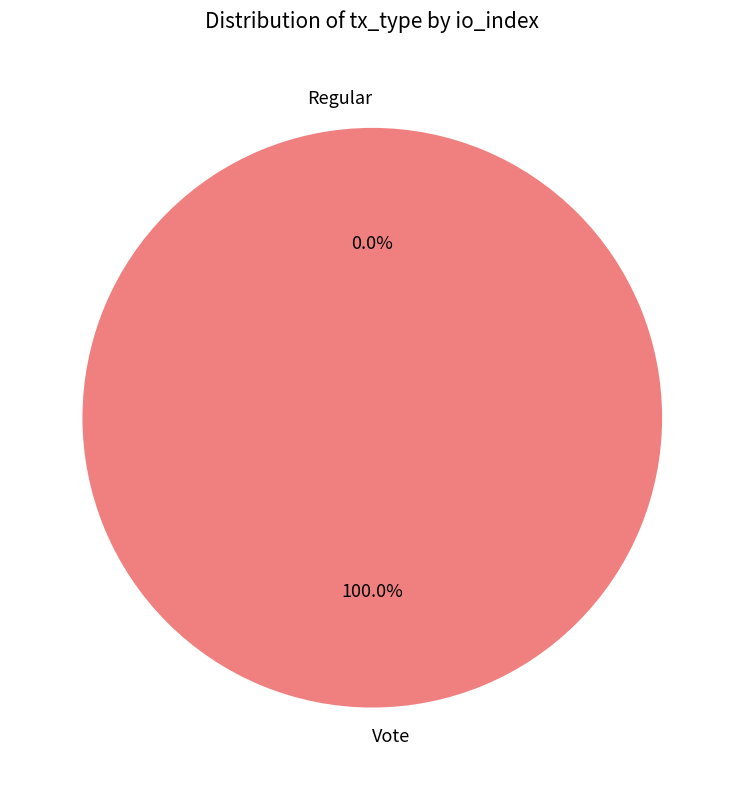

How many slices are in this pie chart?

2